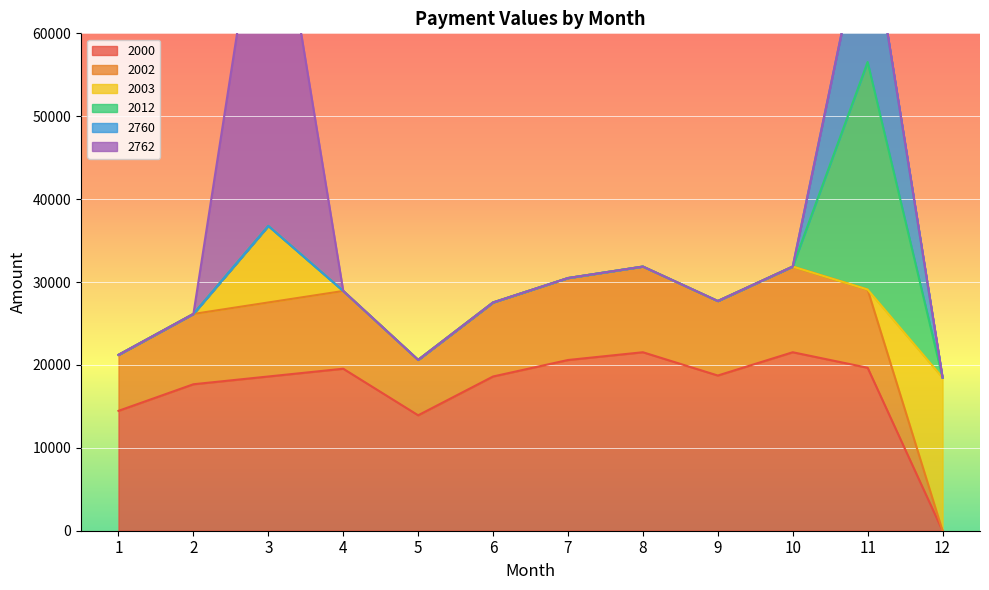

What is the difference between the highest and lowest values at 12?

18470.8